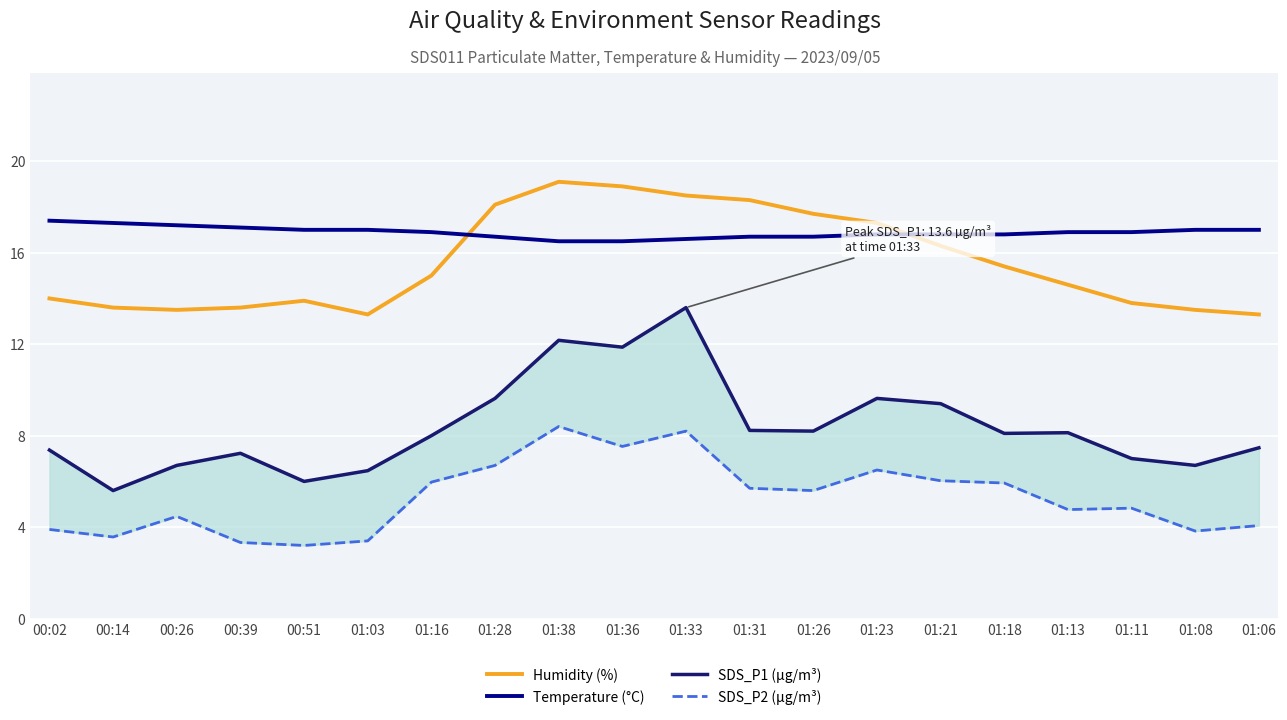

Between 01:03 and 01:28, which is larger?

01:28